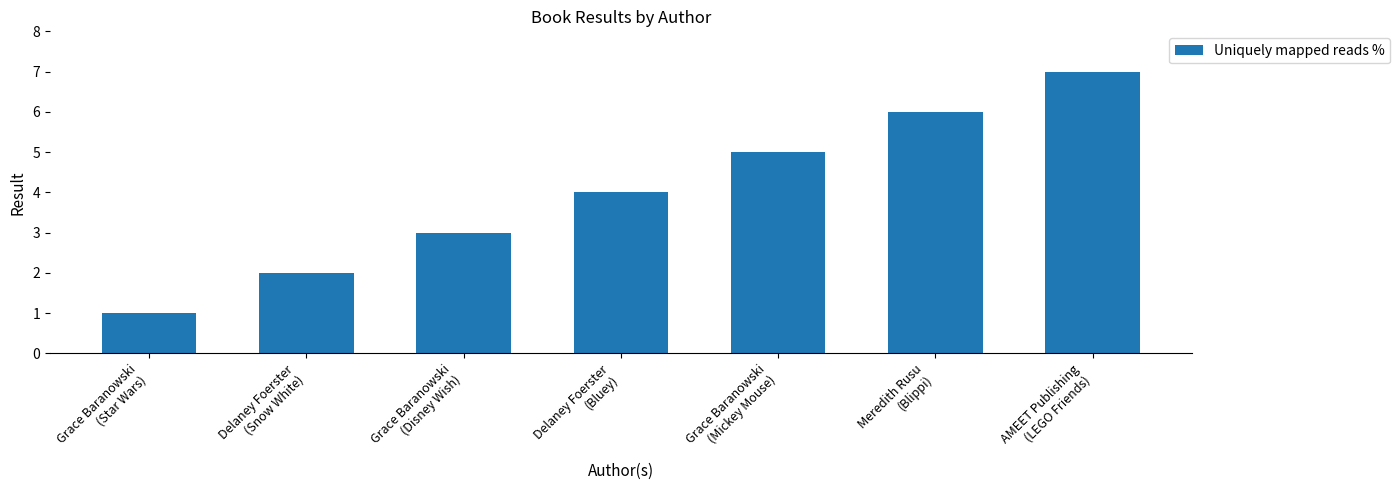

Reading left to right, transcribe all the data shown in this chart.

1	2	3	4	5	6	7